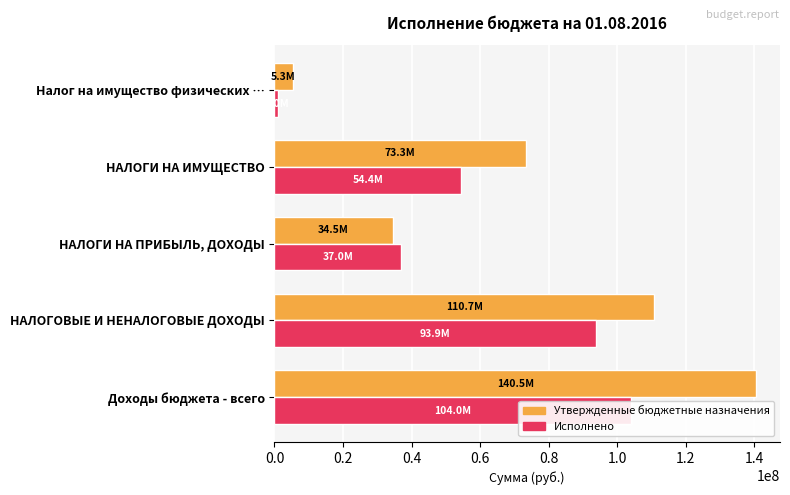

True or false: Исполнено has a value of 103976761.2 at Доходы бюджета - всего.

True